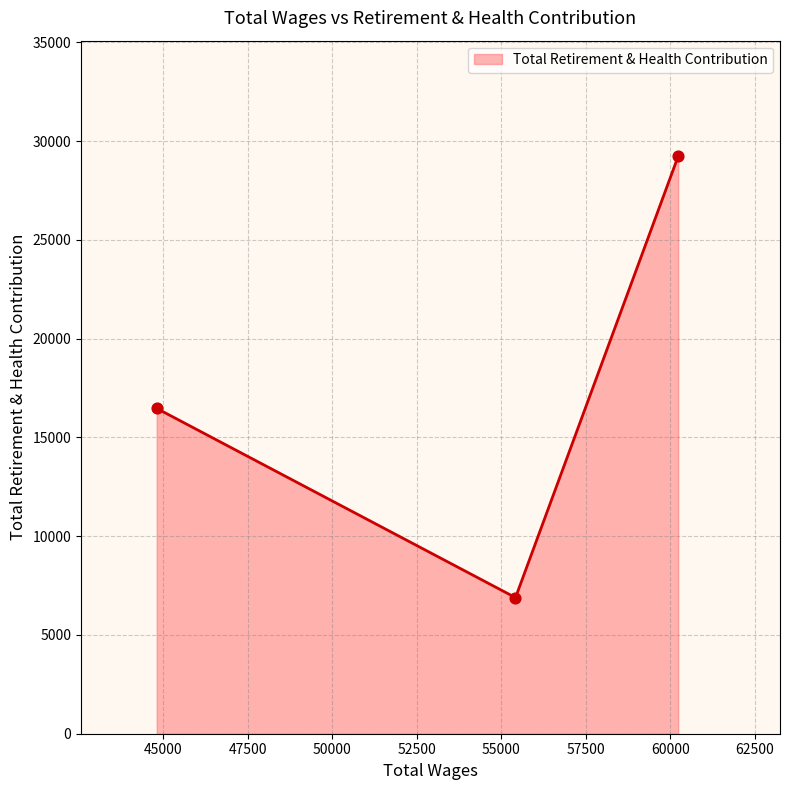

What is the sum of all values?

52591